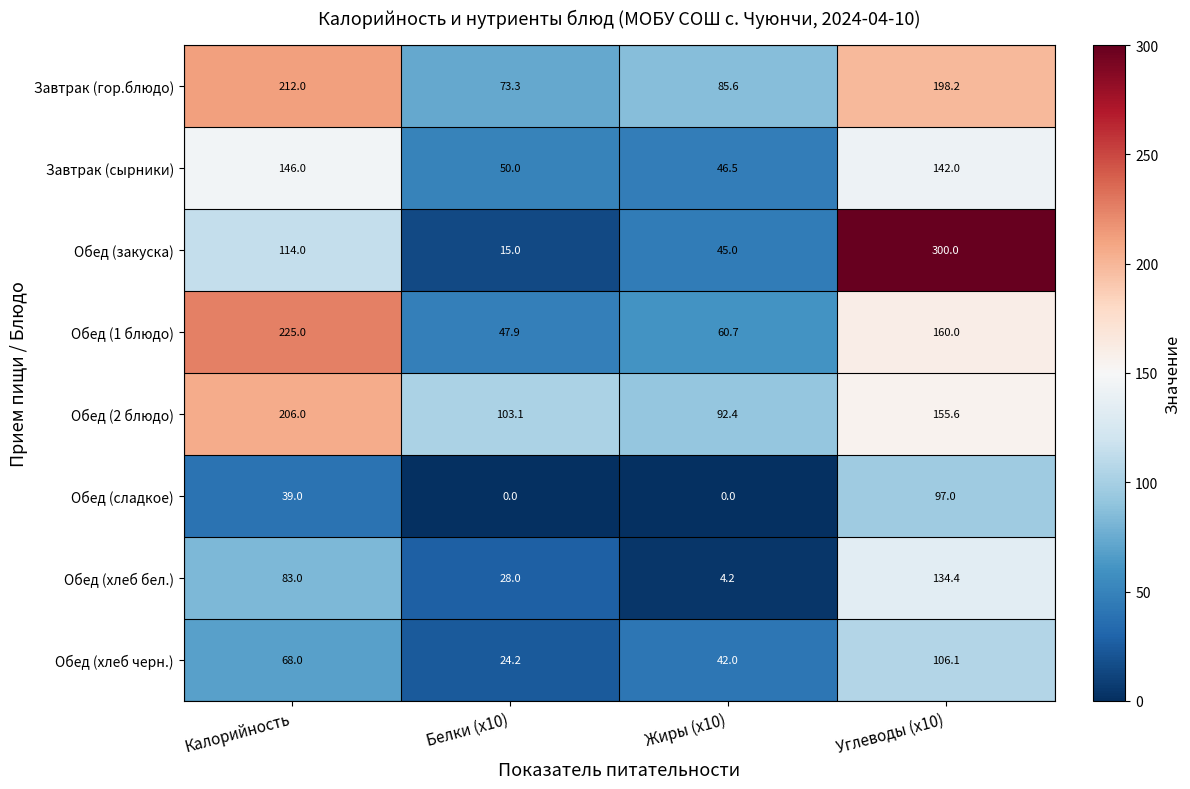

What is the total value across all series at Белки (x10)?

341.5